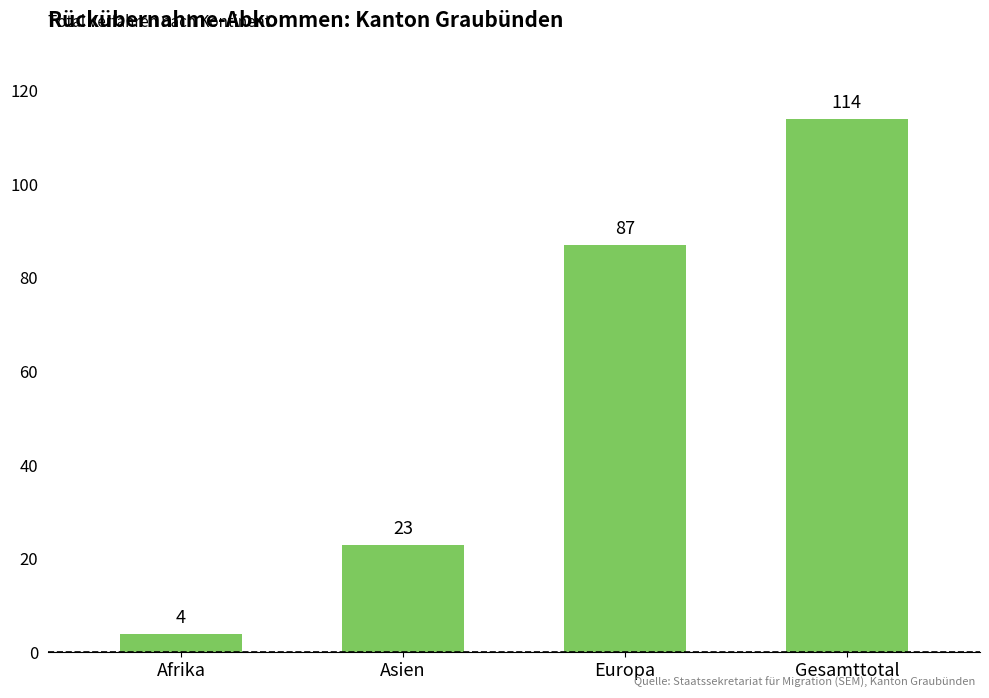

What is the change in value from Afrika to Asien?

+19